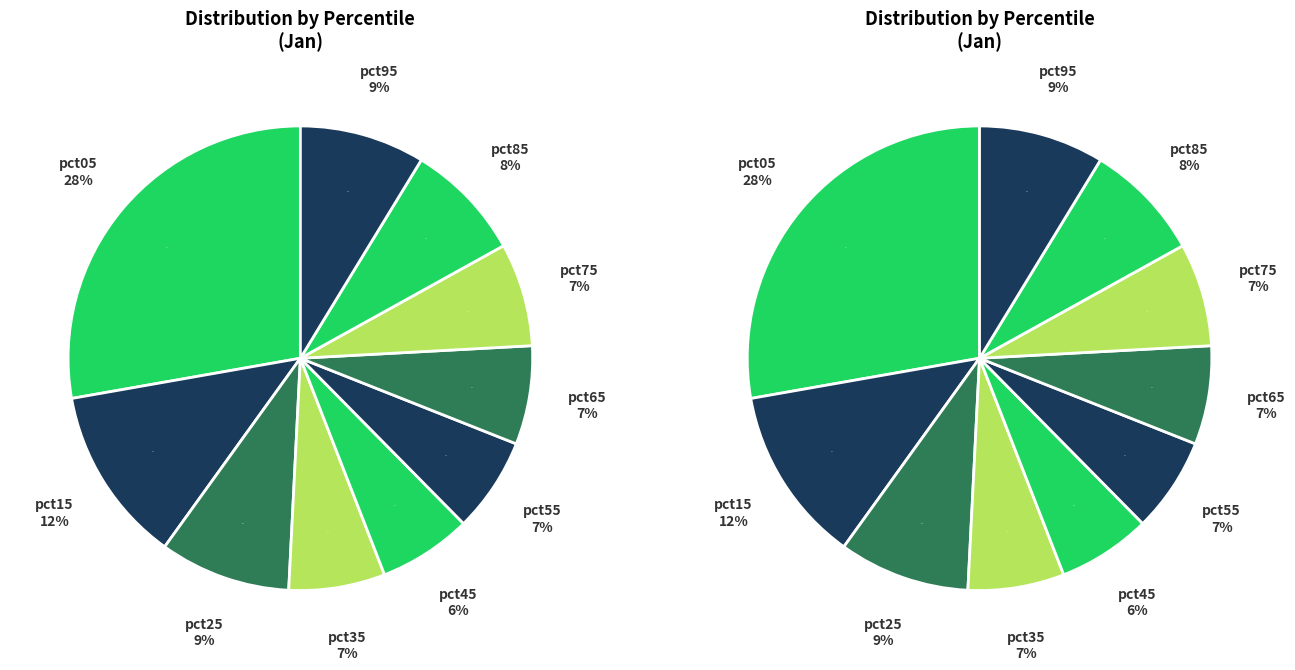

What is the smallest slice in the pie chart?

pct45